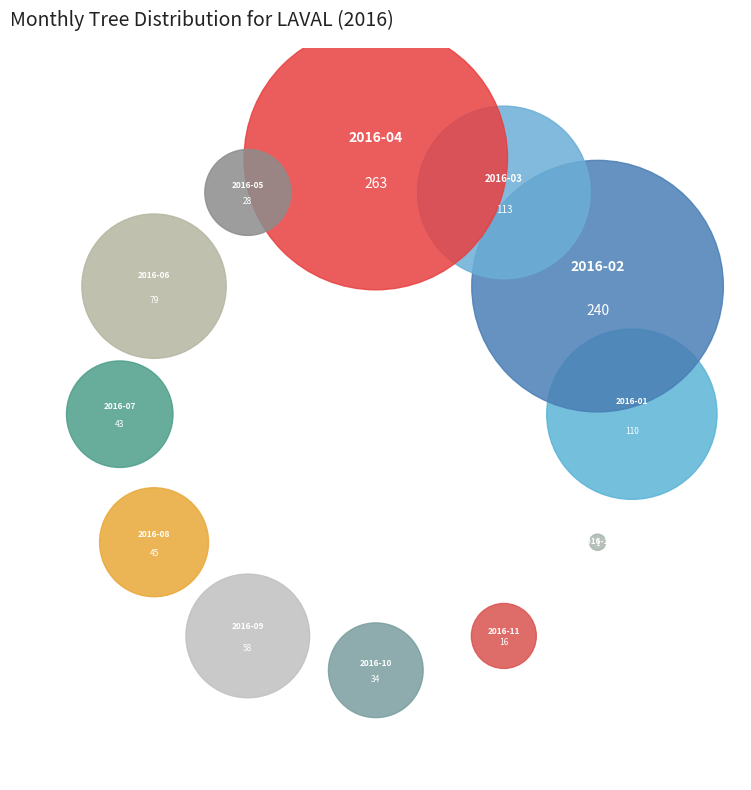

Is there a majority slice in this chart?

No